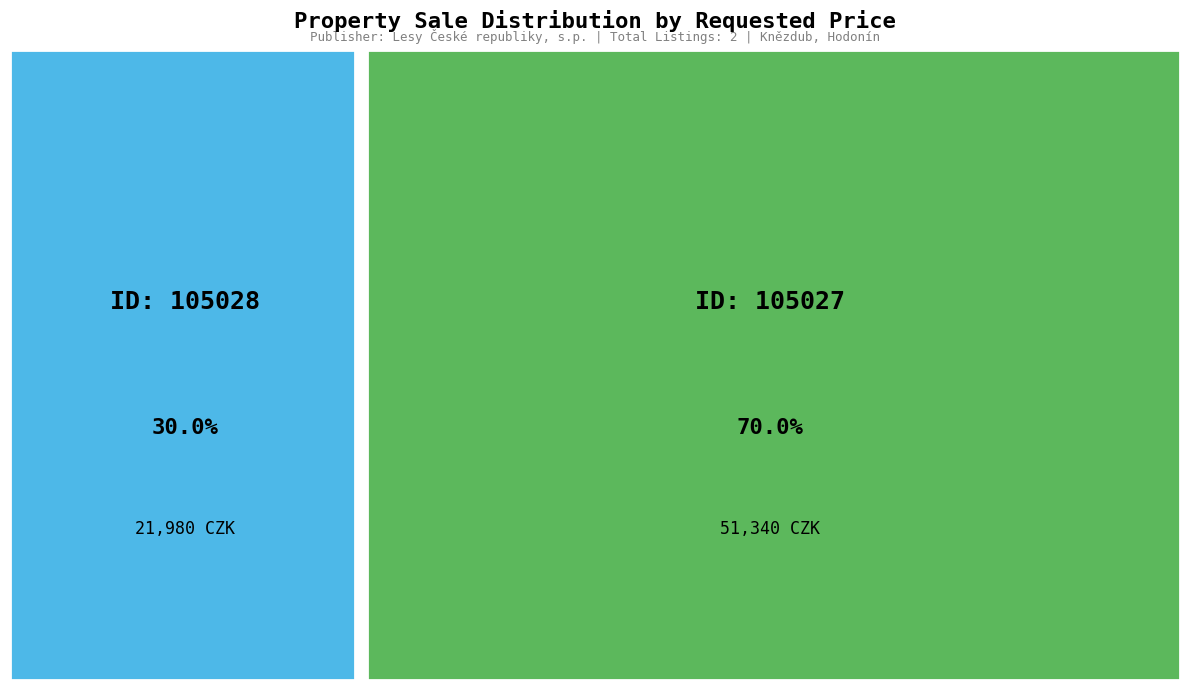

Count the number of slices in the pie.

2